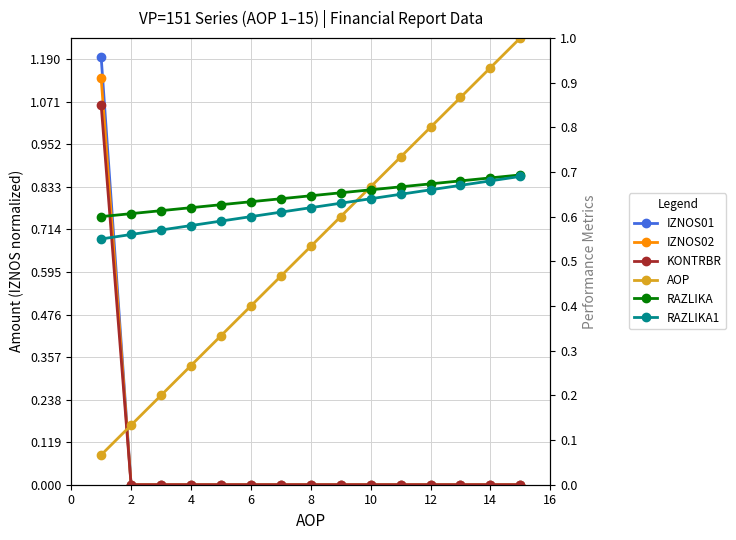

Reading left to right, list all the values displayed in this chart.

IZNOS01: 1.2	0.0	0.0	0.0	0.0	0.0	0.0	0.0	0.0	0.0	0.0	0.0	0.0	0.0	0.0
IZNOS02: 1.1	0.0	0.0	0.0	0.0	0.0	0.0	0.0	0.0	0.0	0.0	0.0	0.0	0.0	0.0
KONTRBR: 0.8	0.0	0.0	0.0	0.0	0.0	0.0	0.0	0.0	0.0	0.0	0.0	0.0	0.0	0.0
AOP: 0.1	0.1	0.2	0.3	0.3	0.4	0.5	0.5	0.6	0.7	0.7	0.8	0.9	0.9	1.0
RAZLIKA: 0.6	0.6	0.6	0.6	0.6	0.6	0.6	0.6	0.7	0.7	0.7	0.7	0.7	0.7	0.7
RAZLIKA1: 0.6	0.6	0.6	0.6	0.6	0.6	0.6	0.6	0.6	0.6	0.7	0.7	0.7	0.7	0.7